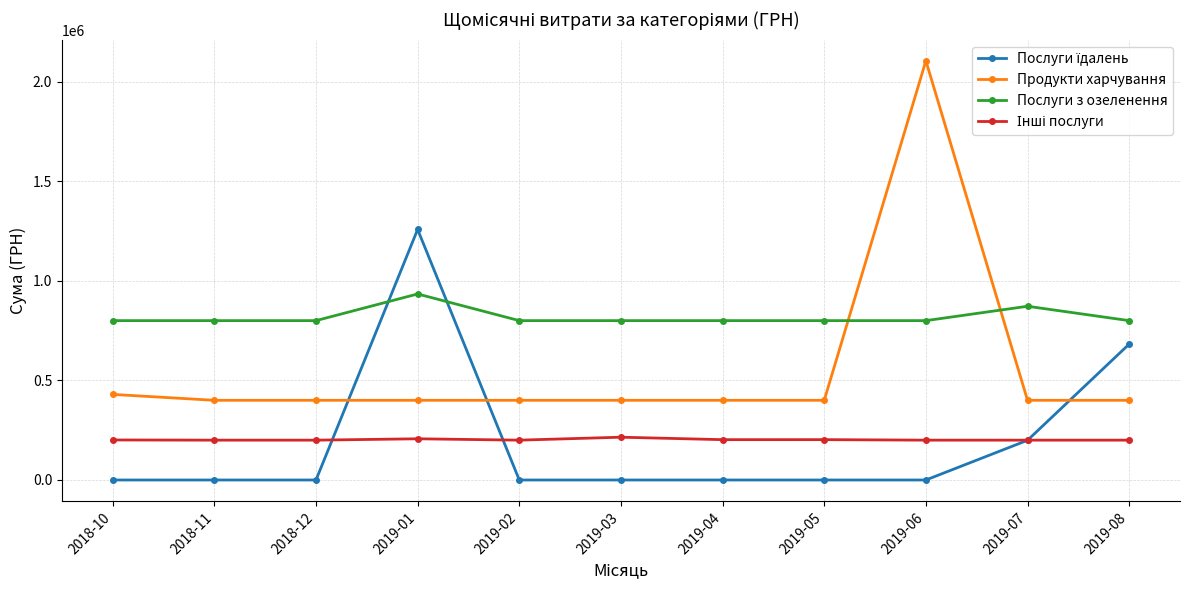

True or false: Послуги з озеленення has more than 0 points higher than both neighbors.

True